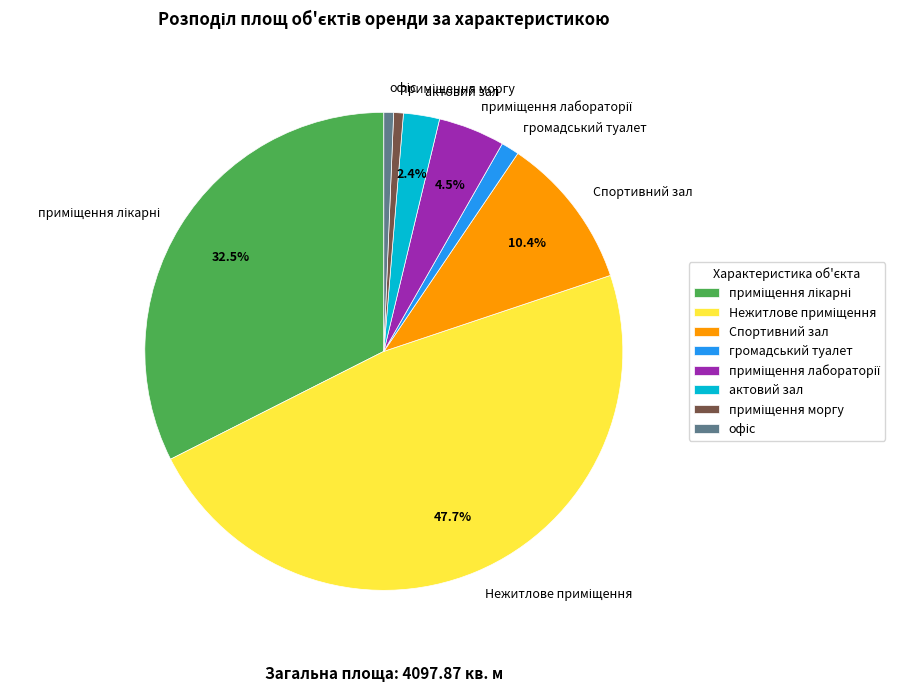

Is there a majority slice in this chart?

No